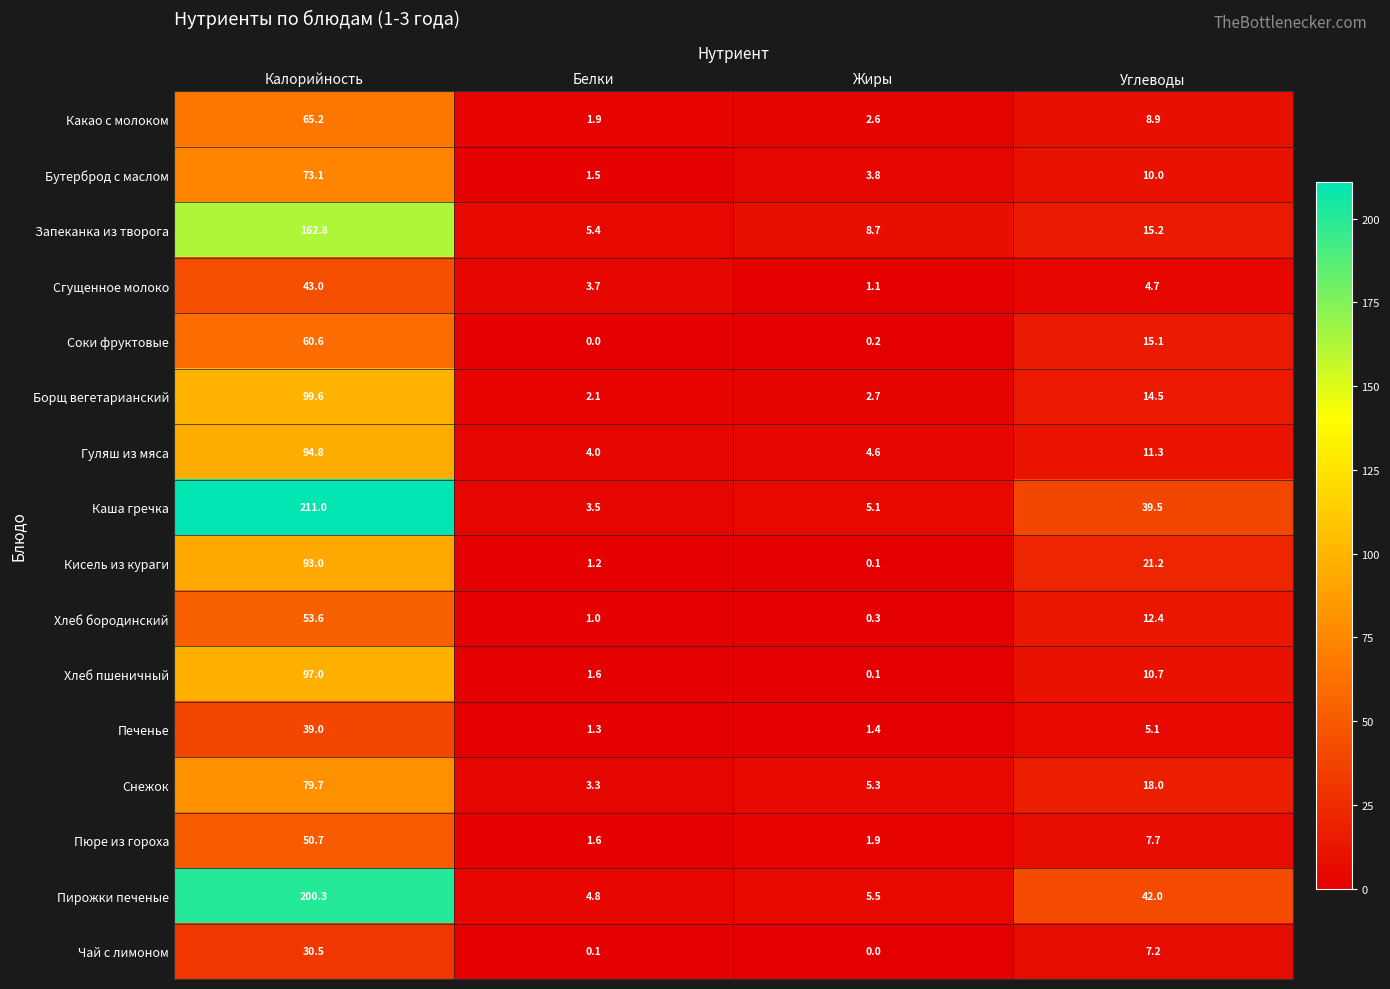

Where does the Сгущенное молоко series first go above 4?

Калорийность